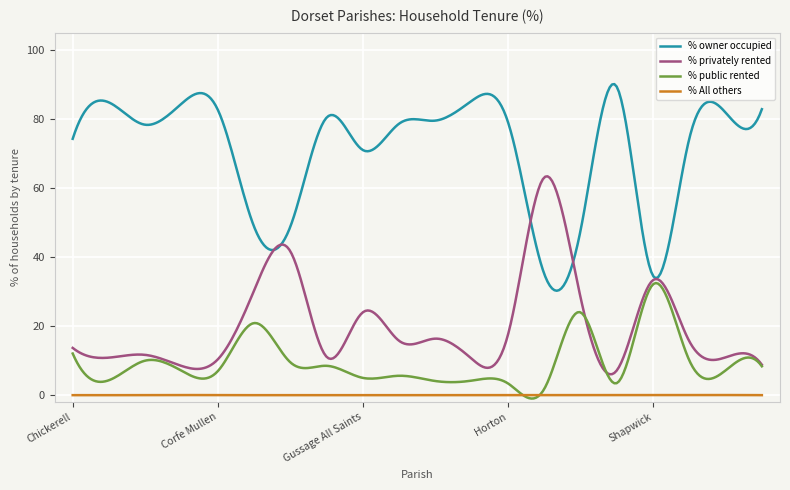

True or false: % owner occupied and % All others cross at least once.

False